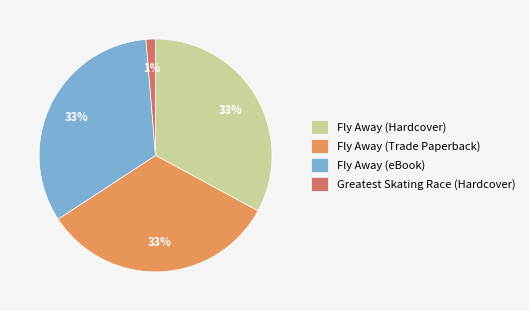

Combined, do Greatest Skating Race (Hardcover) and Fly Away (Trade Paperback) account for over 50%?

No